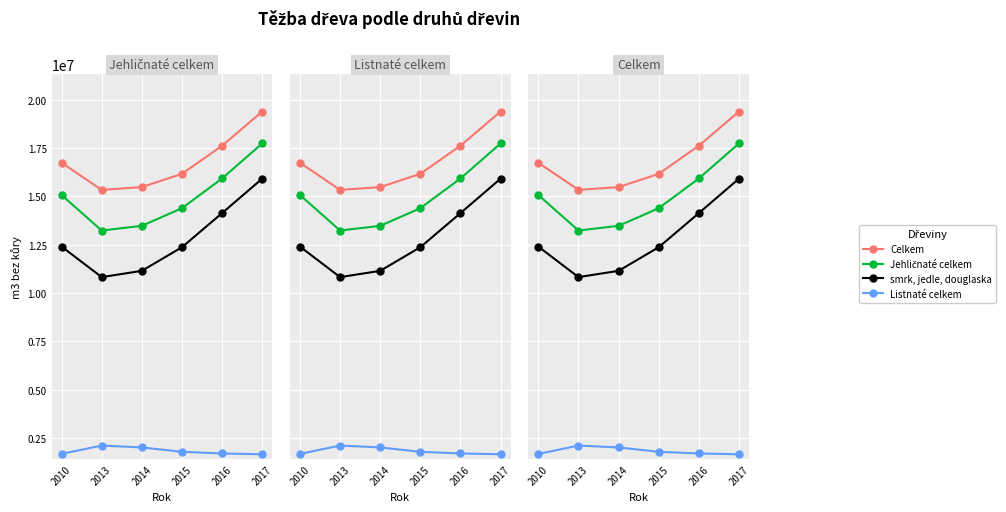

Where is the first local minimum for smrk, jedle, douglaska?

2013